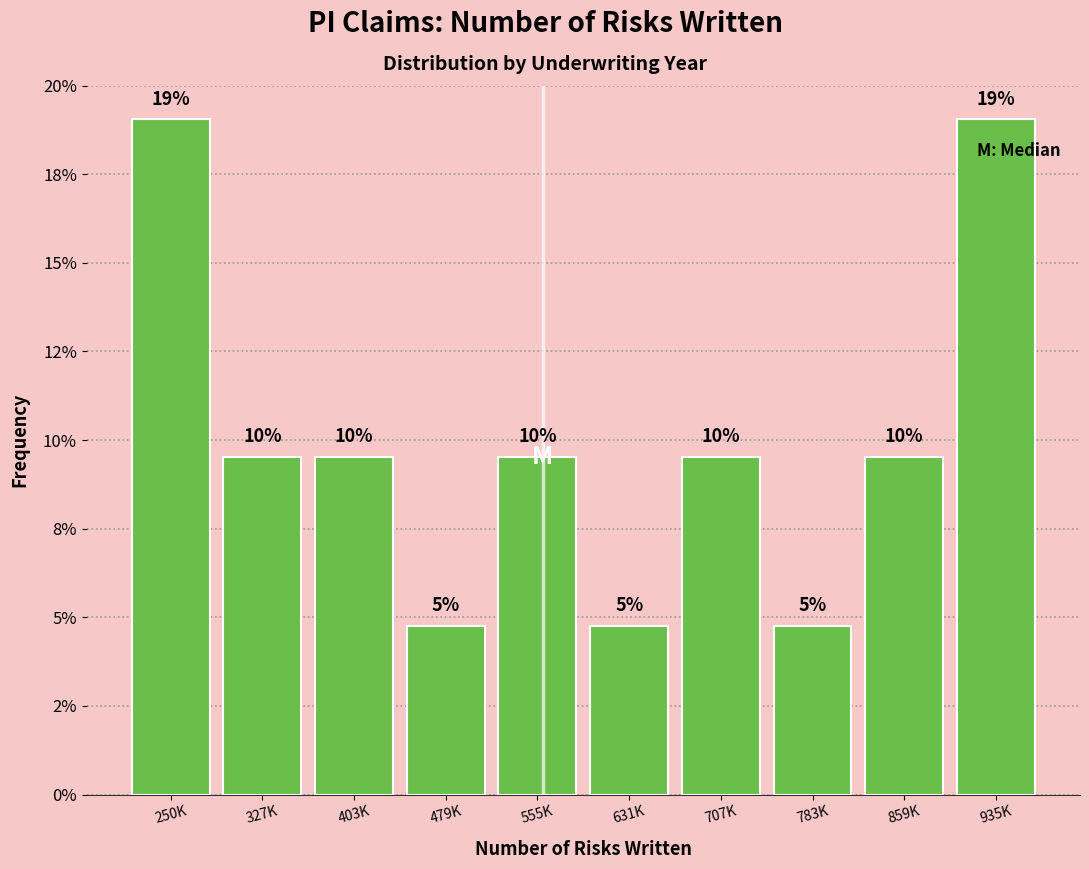

Does the chart contain any negative values?

No